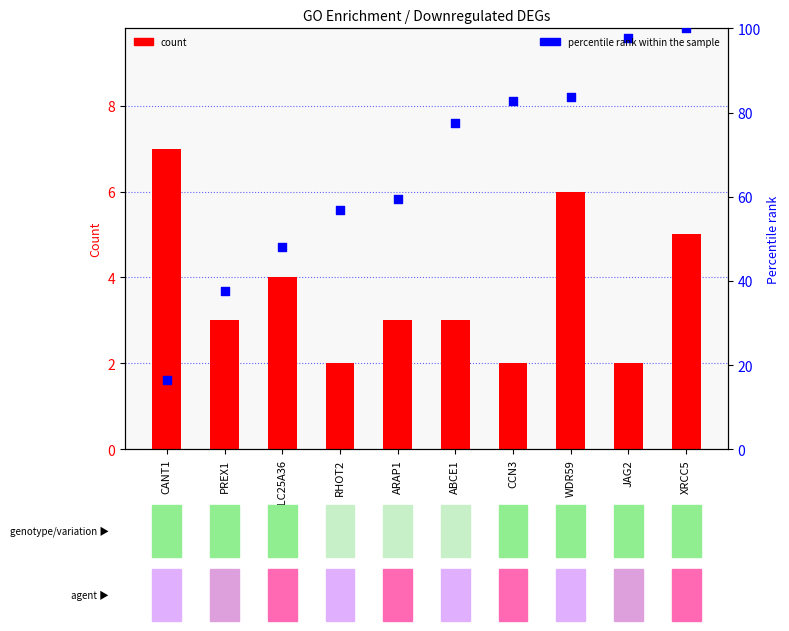

Which series reaches the maximum Y coordinate?

percentile rank within the sample